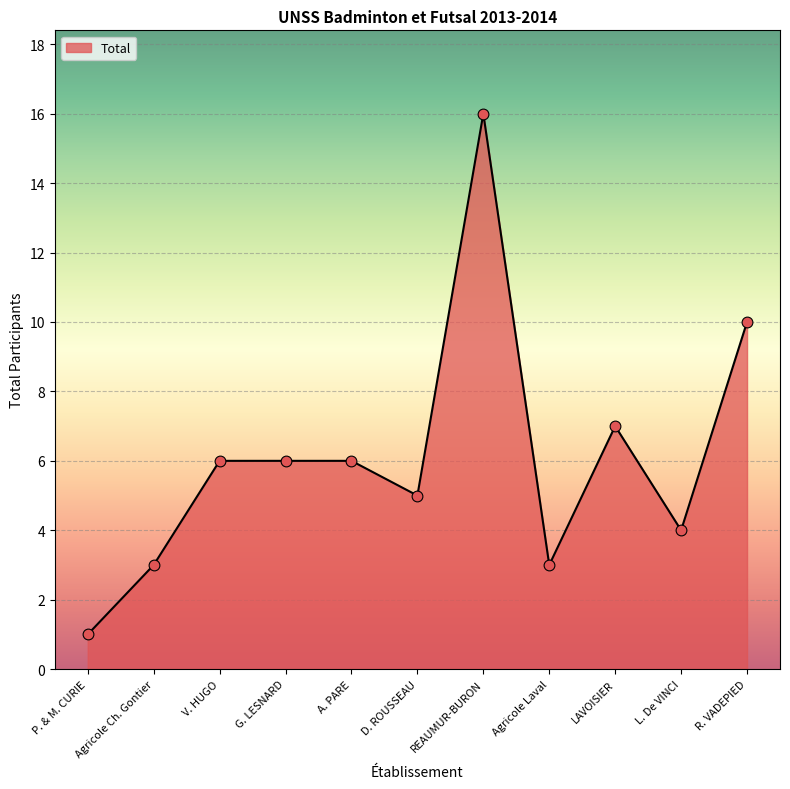

Between LAVOISIER and A. PARE, which is larger?

LAVOISIER